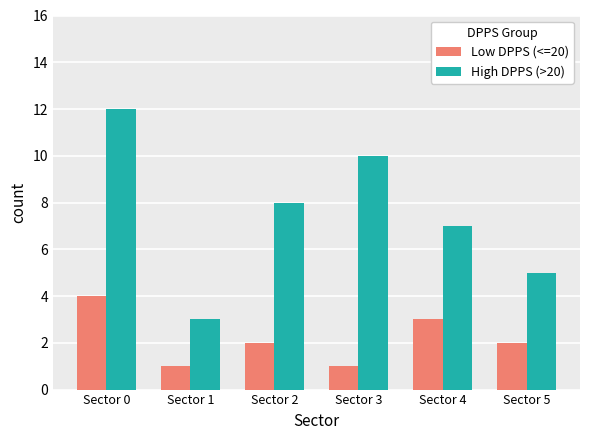

At Sector 2, list the series in order from largest to smallest.

High DPPS (>20), Low DPPS (<=20)